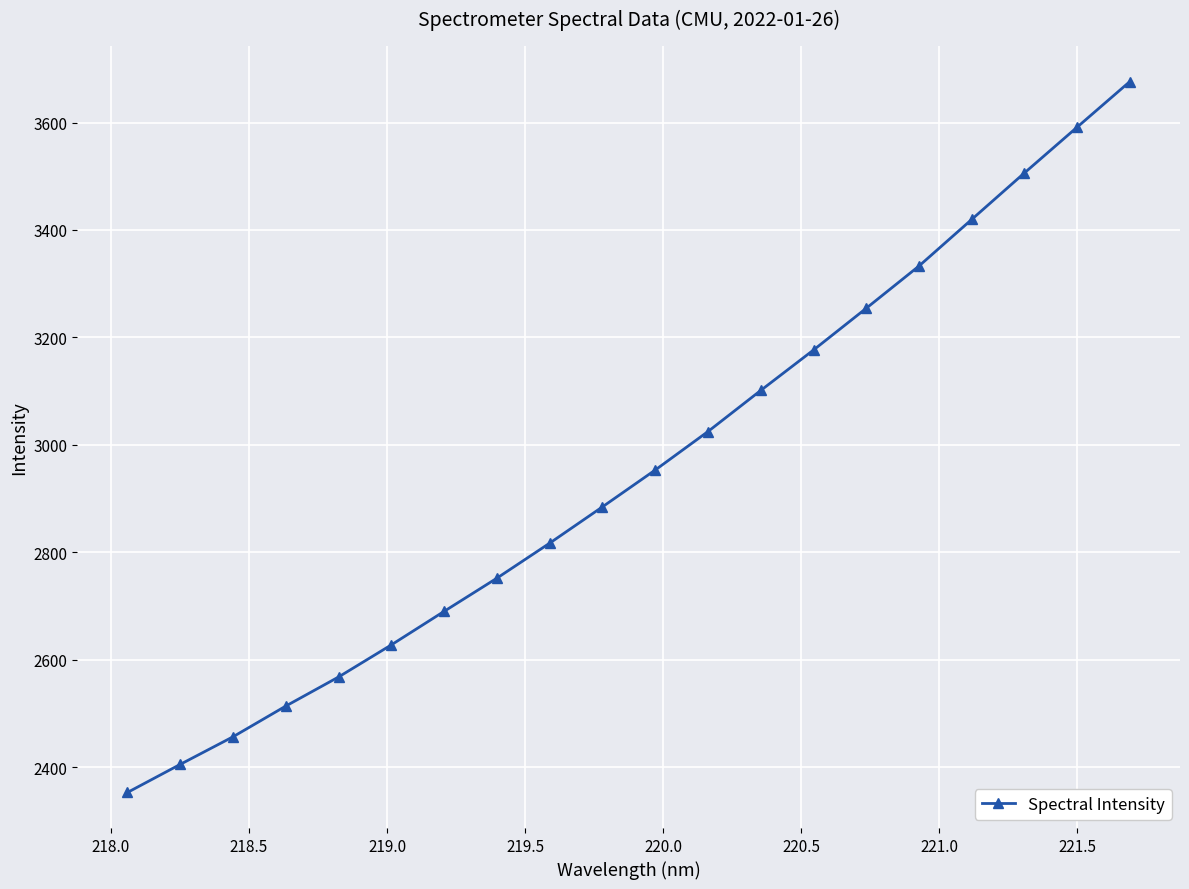

What is the difference between the maximum and minimum values?

1323.5